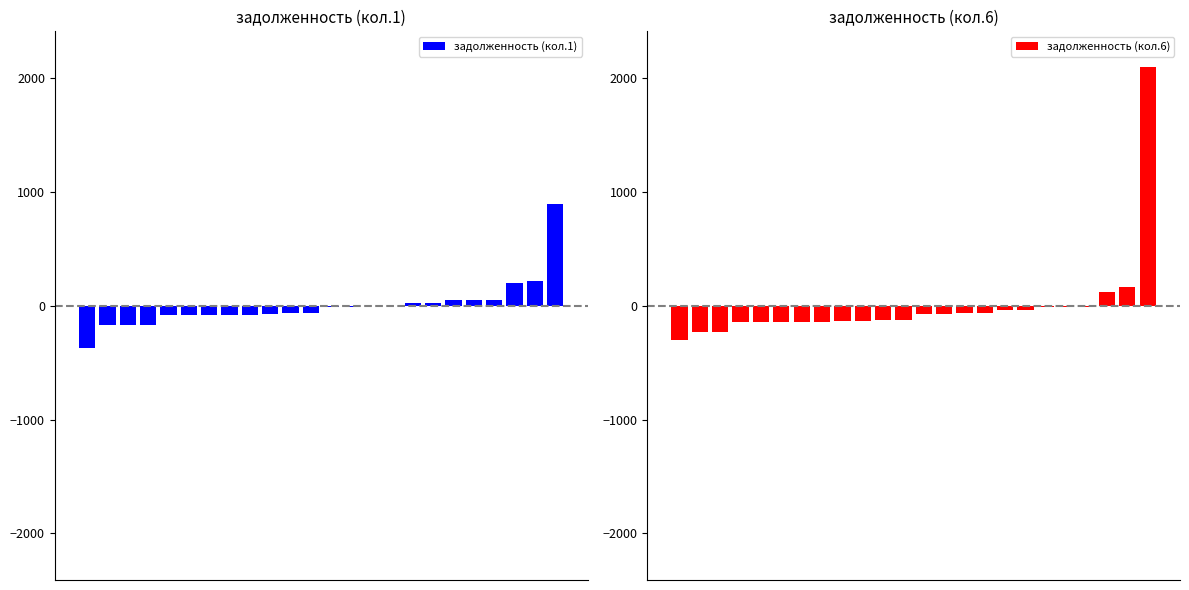

At how many categories does at least one series exceed 1332?

1